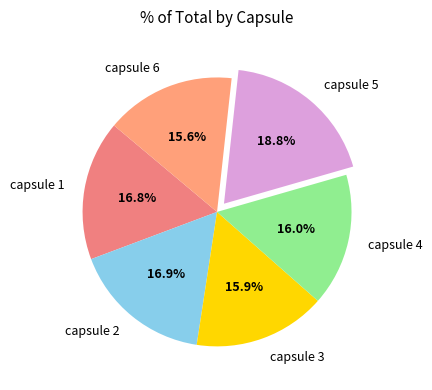

True or false: capsule 2 accounts for 17% of the total.

True